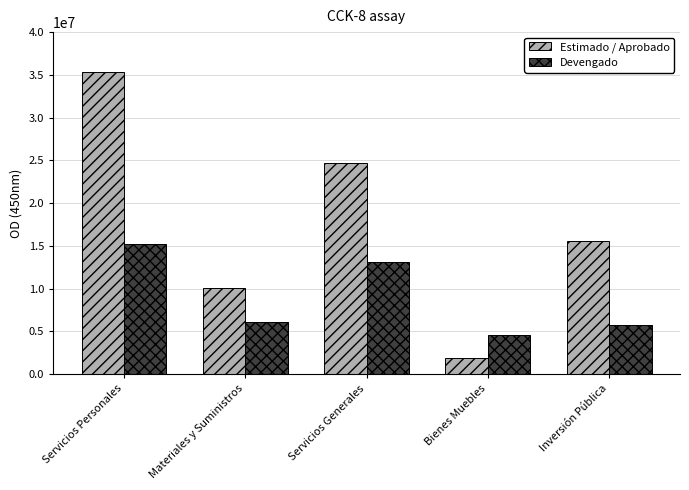

Reading left to right, what are all the values shown in this chart?

Estimado / Aprobado: Servicios Personales=35342475.0	Materiales y Suministros=10119955.0	Servicios Generales=24690105.0	Bienes Muebles=1840327.0	Inversión Pública=15556130.0
Devengado: Servicios Personales=15241535.6	Materiales y Suministros=6114054.8	Servicios Generales=13077526.2	Bienes Muebles=4550027.0	Inversión Pública=5735902.6